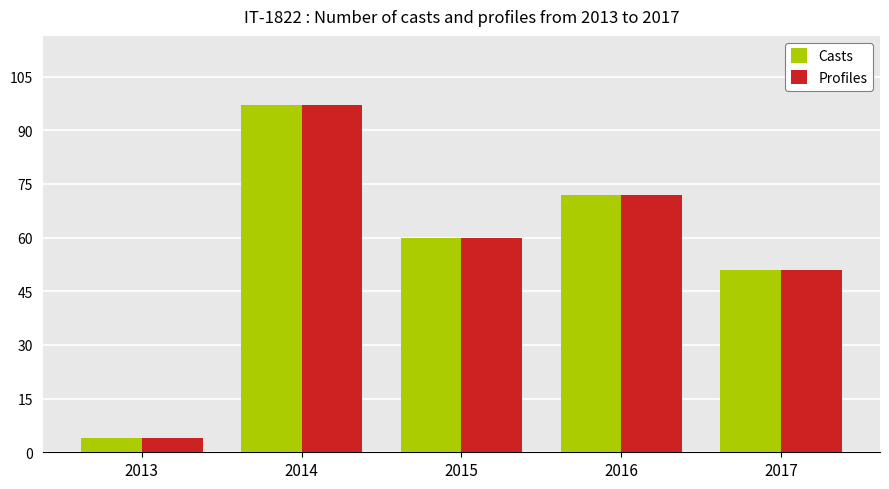

Reading left to right, transcribe all the data shown in this chart.

Casts: 4	97	60	72	51
Profiles: 4	97	60	72	51